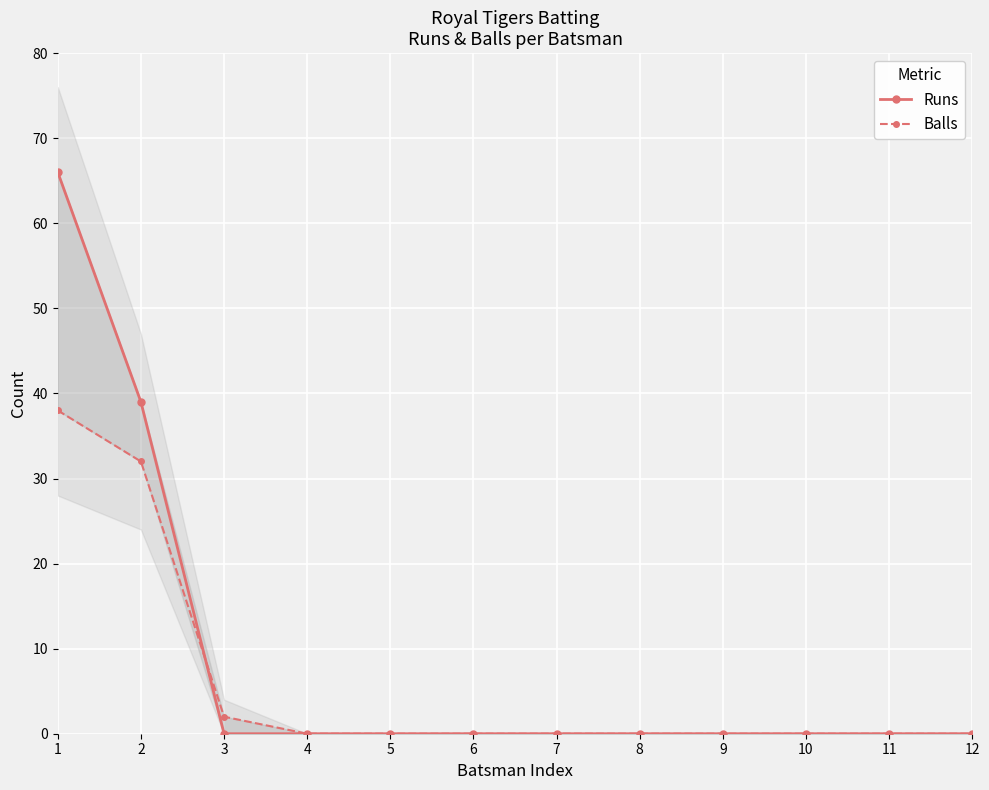

True or false: Balls and Runs cross at least once.

True